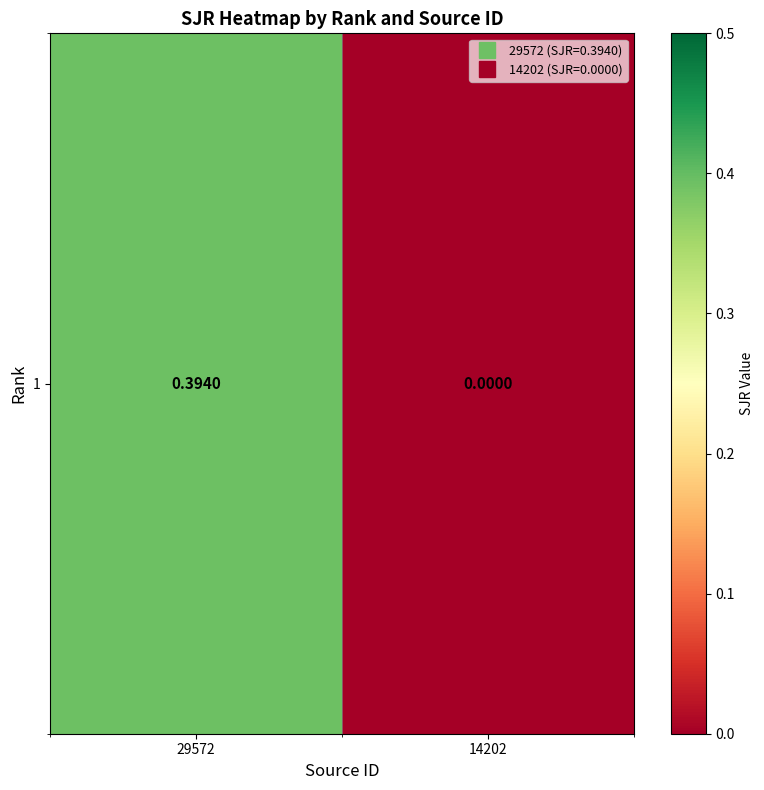

At which label is the value closest to 0?

14202